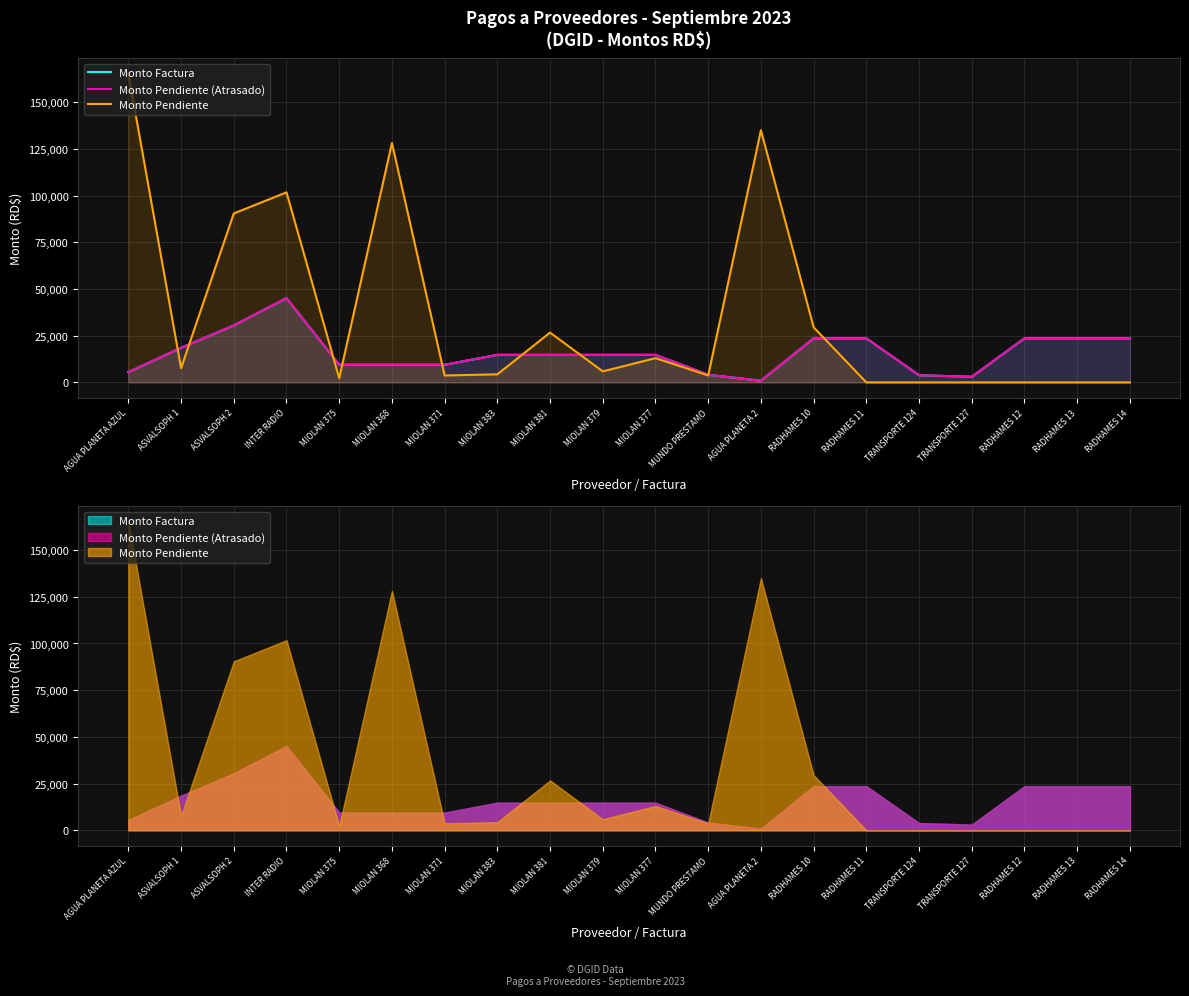

Reading right to left, what are all the values shown in this chart?

Monto Factura: 23611.2	23611.2	23611.2	3007.0	3847.1	23611.2	23611.2	884.0	4071.0	14750.0	14750.0	14750.0	14750.0	9440.0	9440.0	9440.0	45135.0	30500.0	18500.0	5460.0
Monto Pendiente (Atrasado): 23611.2	23611.2	23611.2	3007.0	3847.1	23611.2	23611.2	884.0	4071.0	14750.0	14750.0	14750.0	14750.0	9440.0	9440.0	9440.0	45135.0	30500.0	18500.0	5460.0
Monto Pendiente: 0.0	0.0	0.0	0.0	0.0	0.0	29500.0	135000.0	3700.0	12980.0	5900.0	26668.0	4325.0	3700.0	128195.2	2209.7	101757.6	90451.1	7618.1	165278.4